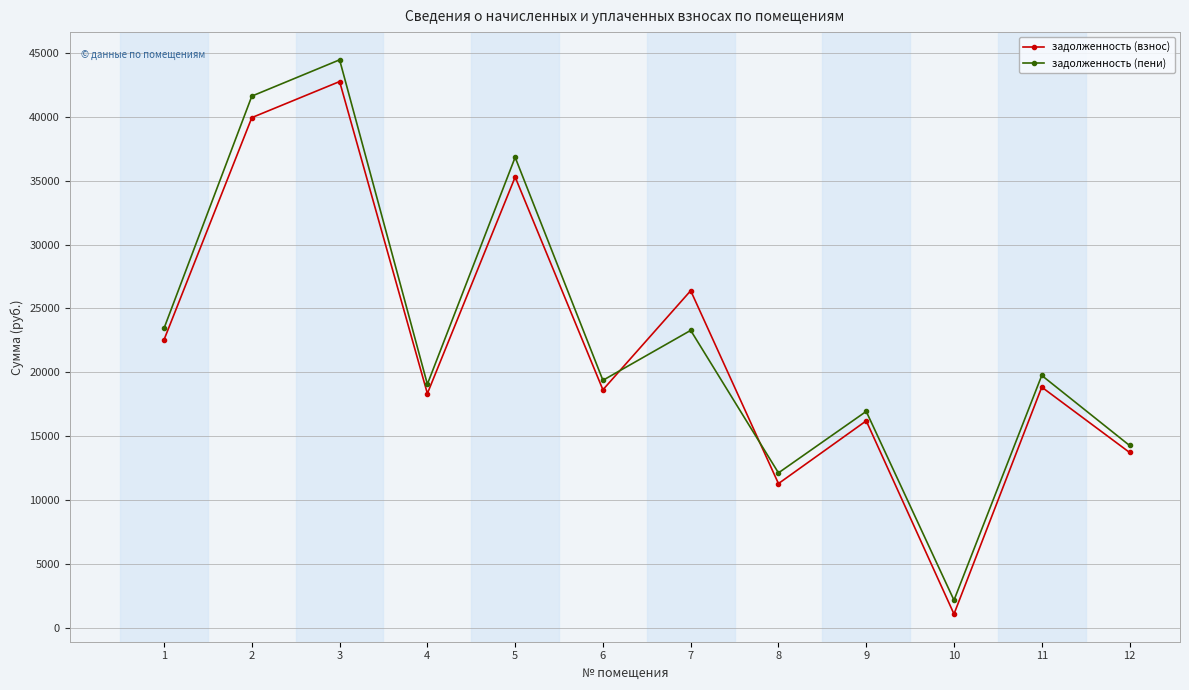

At how many categories does at least one series exceed 41278?

2